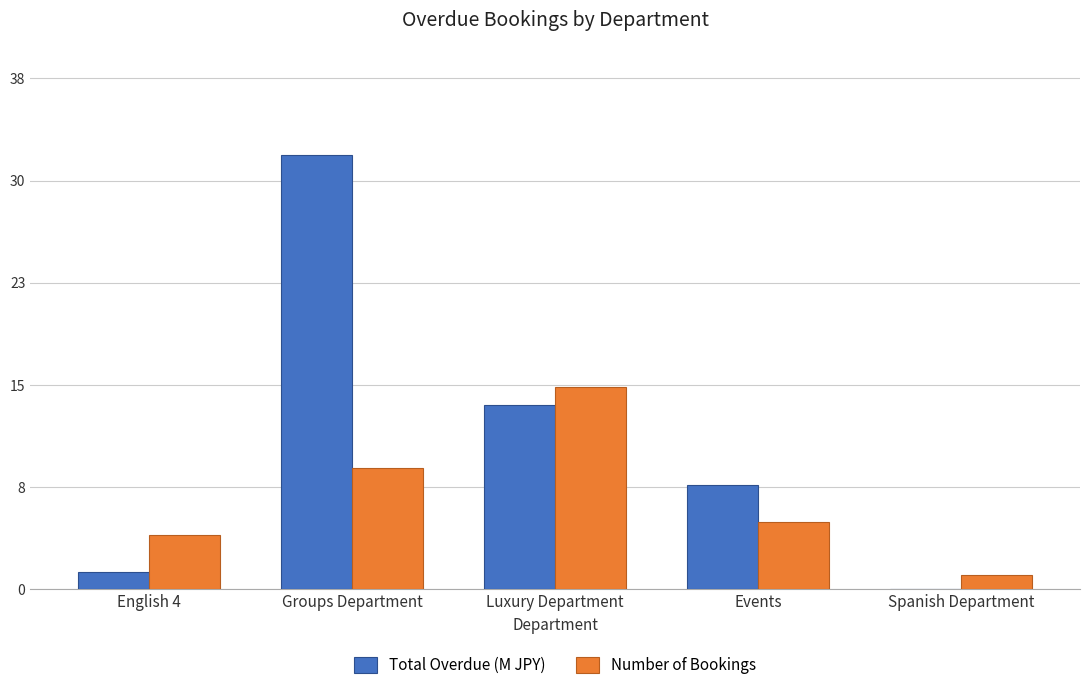

Is it true that Total Overdue (M JPY) equals 10.3 at Events?

False